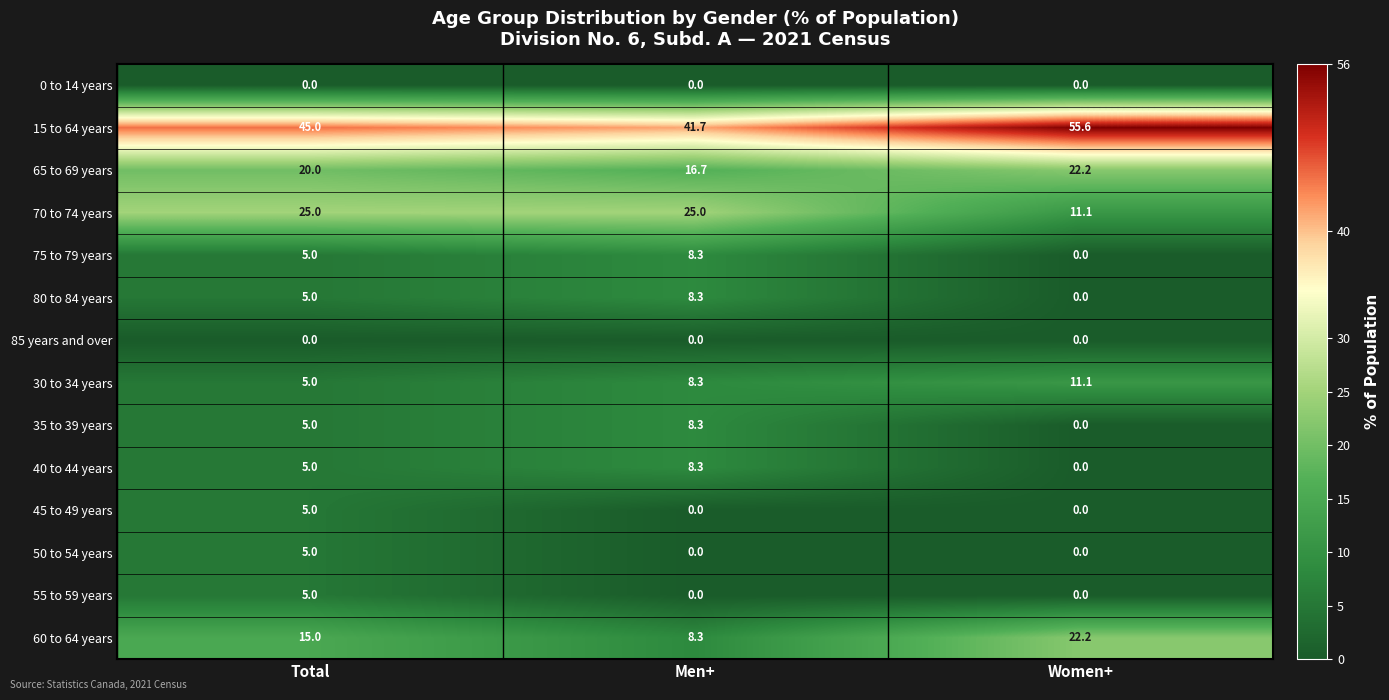

How many values in the 15 to 64 years series are below 45?

1